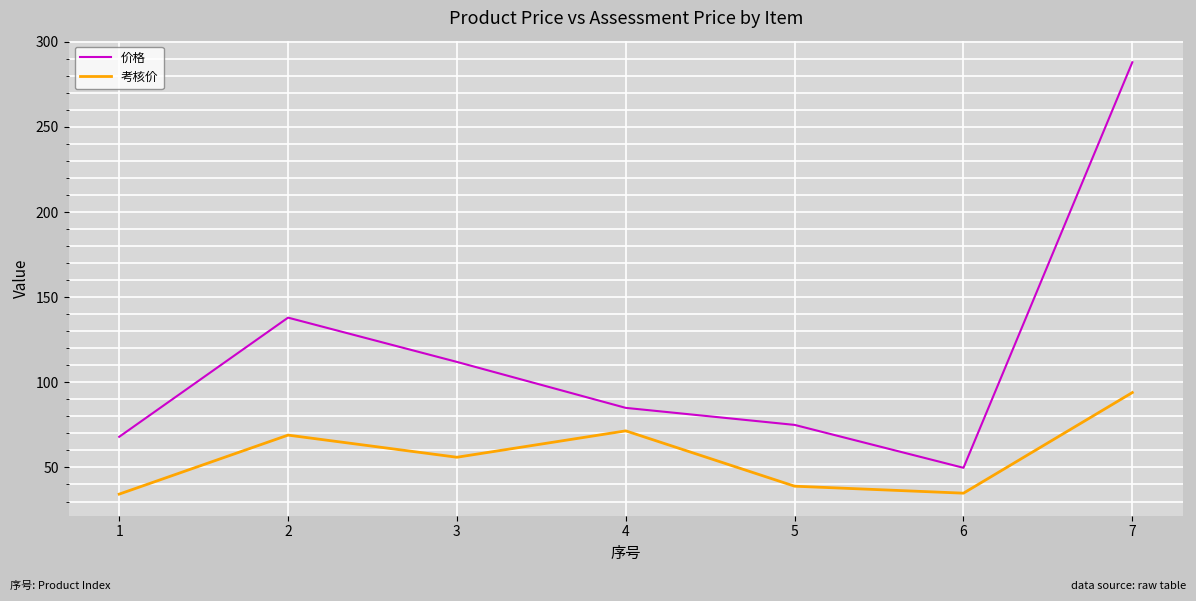

List the series in order of their peak value, highest first.

价格, 考核价